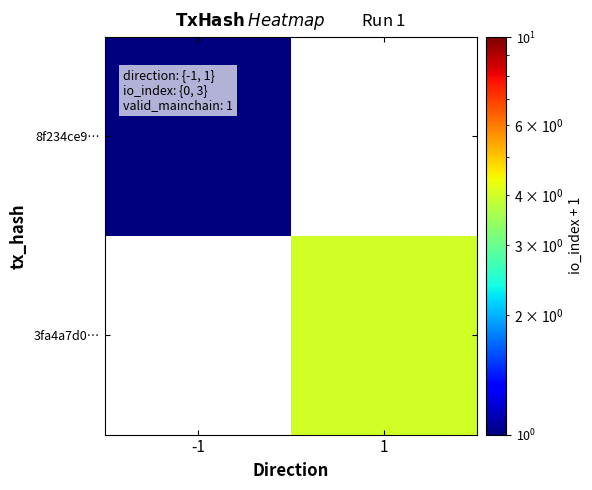

Which has a higher value, -1 or 1?

1